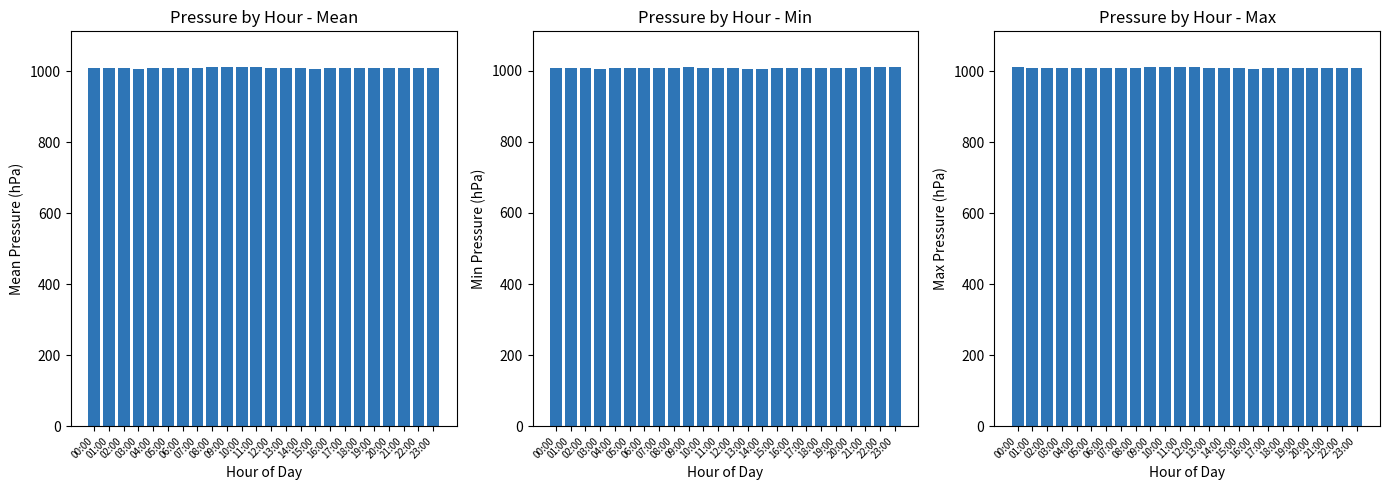

Does the chart contain any negative values?

No